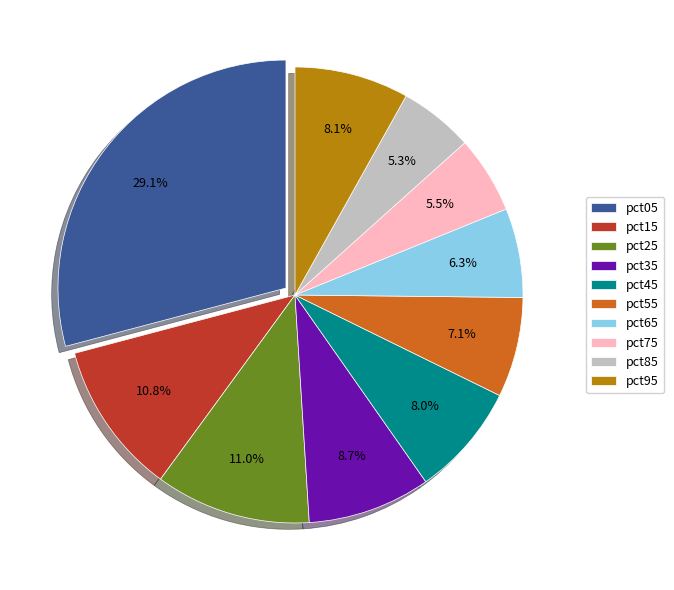

Which slice is the largest?

pct05